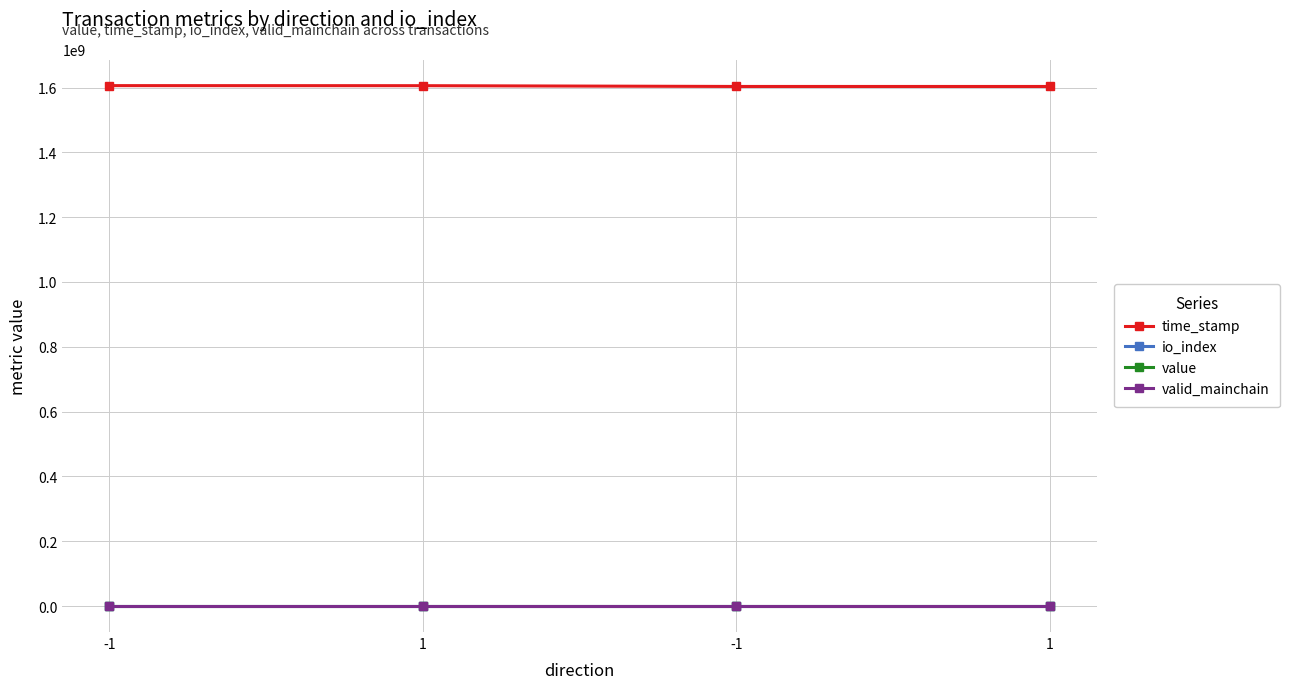

Rank the series at -1 from highest to lowest value.

time_stamp, value, io_index, valid_mainchain